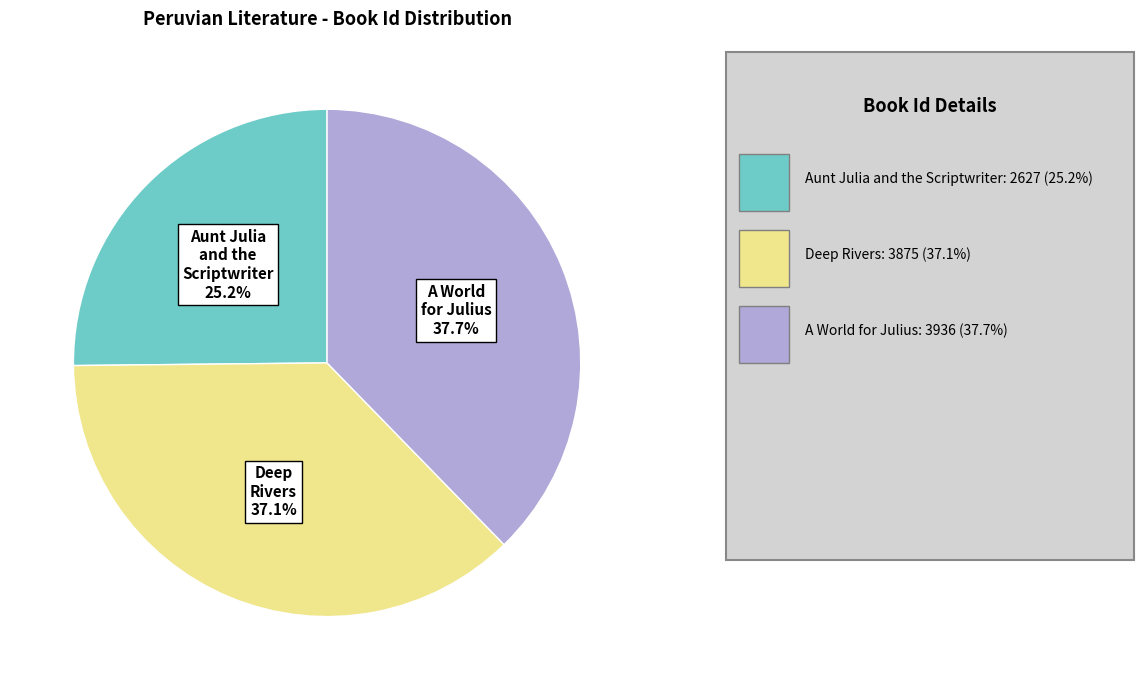

Count the number of slices in the pie.

3